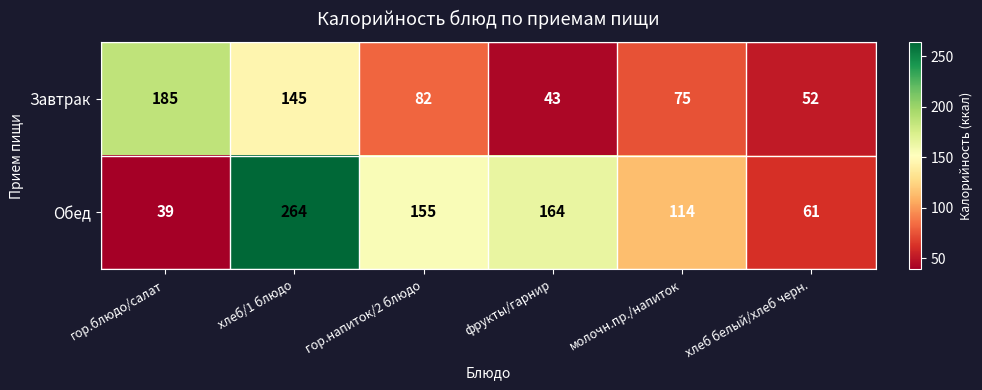

What is the difference between the maximum and minimum values in the Обед series?

225